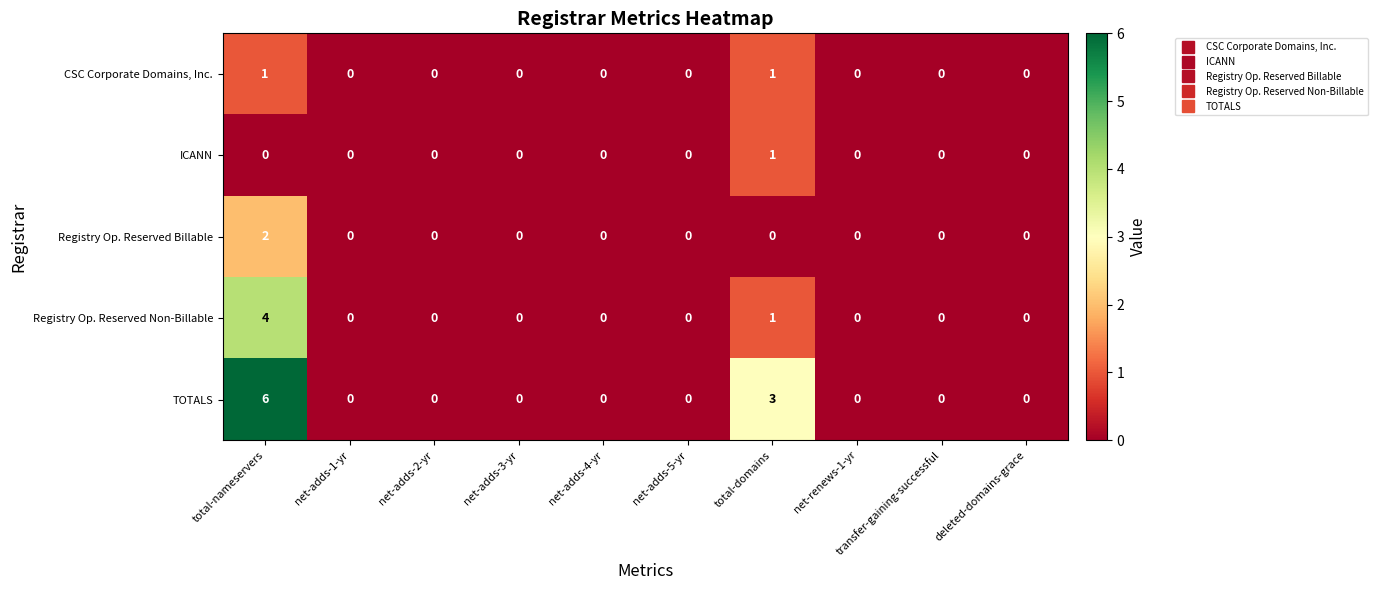

The value of Registry Op. Reserved Billable at net-adds-2-yr is 0. True or false?

True